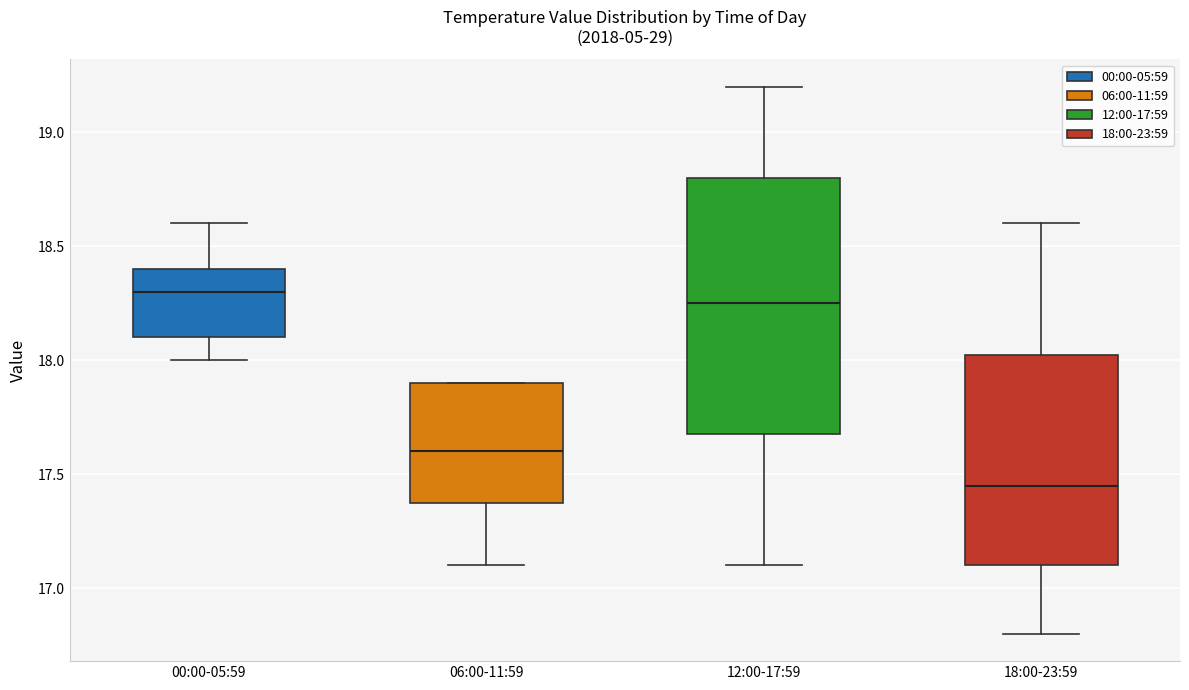

Reading left to right, transcribe this box plot: for each box, give where its median line is, the range the box spans, and where its two whiskers end, as read against the y-axis. The values are not printed on the chart, so give them approximately, as read against the axis.

00:00-05:59: median 18.30, box 18.10 to 18.40, whiskers 18.00 to 18.60
06:00-11:59: median 17.60, box 17.40 to 17.90, whiskers 17.10 to 17.90
12:00-17:59: median 18.25, box 17.70 to 18.80, whiskers 17.10 to 19.20
18:00-23:59: median 17.45, box 17.10 to 18.05, whiskers 16.80 to 18.60